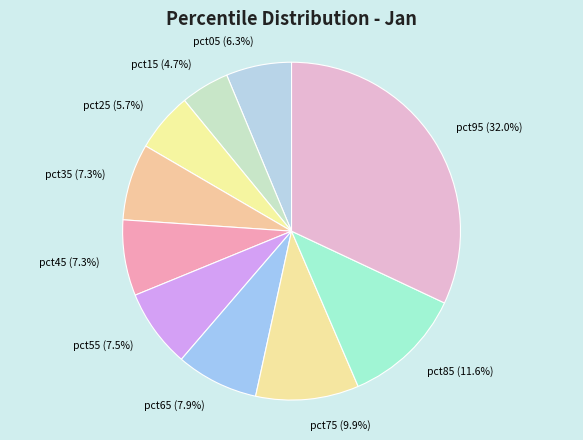

To the nearest percent, what is the difference between the largest and smallest slice percentages?

27%